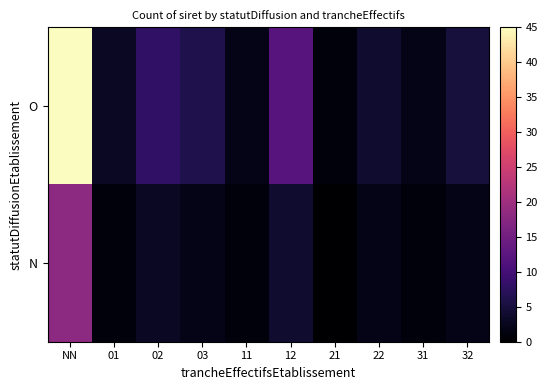

At which category does the chart reach its peak across all series?

NN